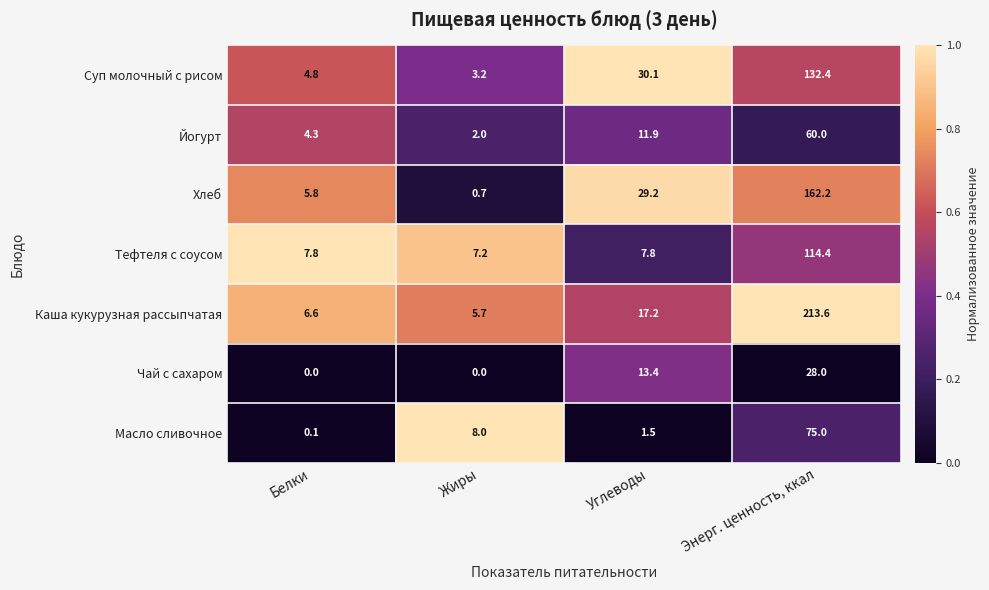

List the series in order of their peak value, lowest first.

Чай с сахаром, Йогурт, Масло сливочное, Тефтеля с соусом, Суп молочный с рисом, Хлеб, Каша кукурузная рассыпчатая